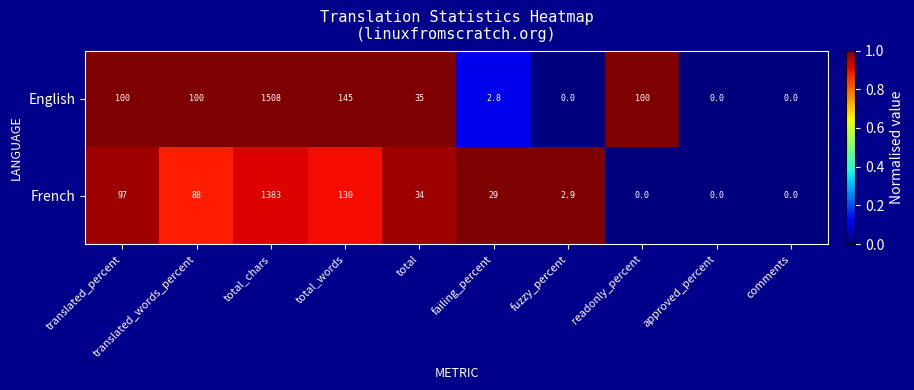

What is the spread (max minus min) of values at translated_percent?

3.0